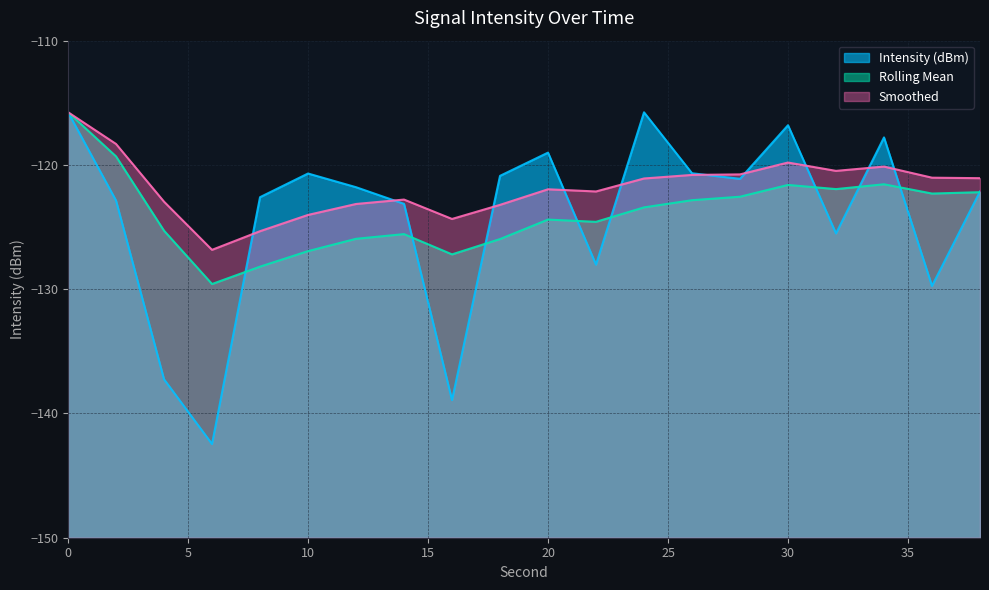

True or false: Rolling Mean has a value of -121.6 at 30.

True